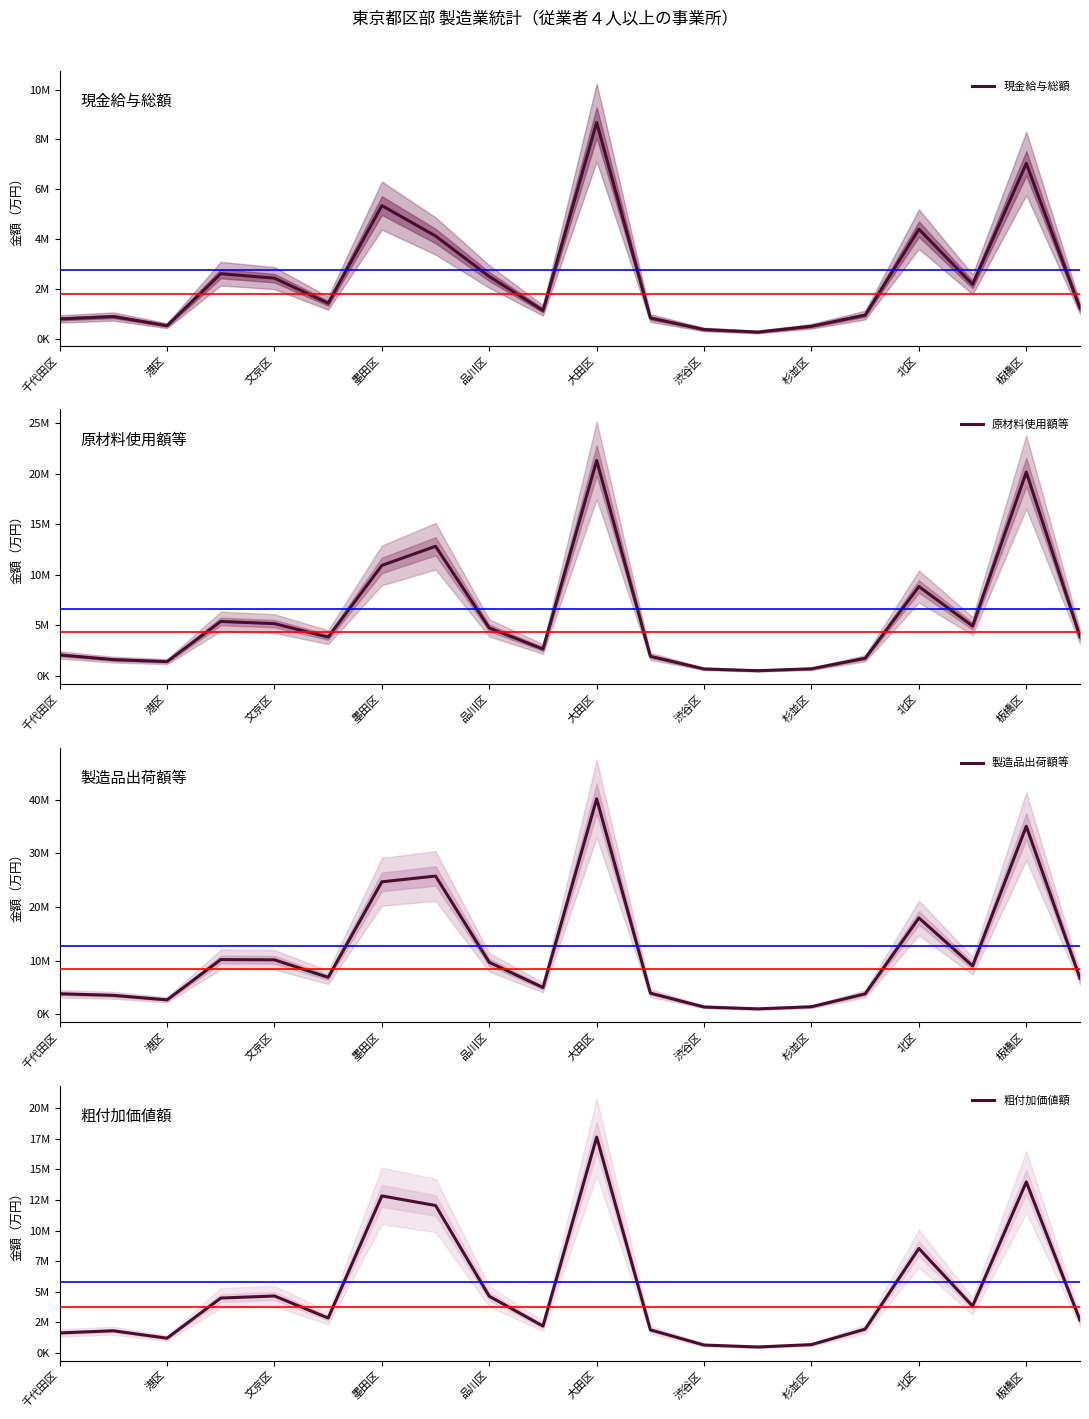

How many interior local peaks does the 製造品出荷額等 series have?

5